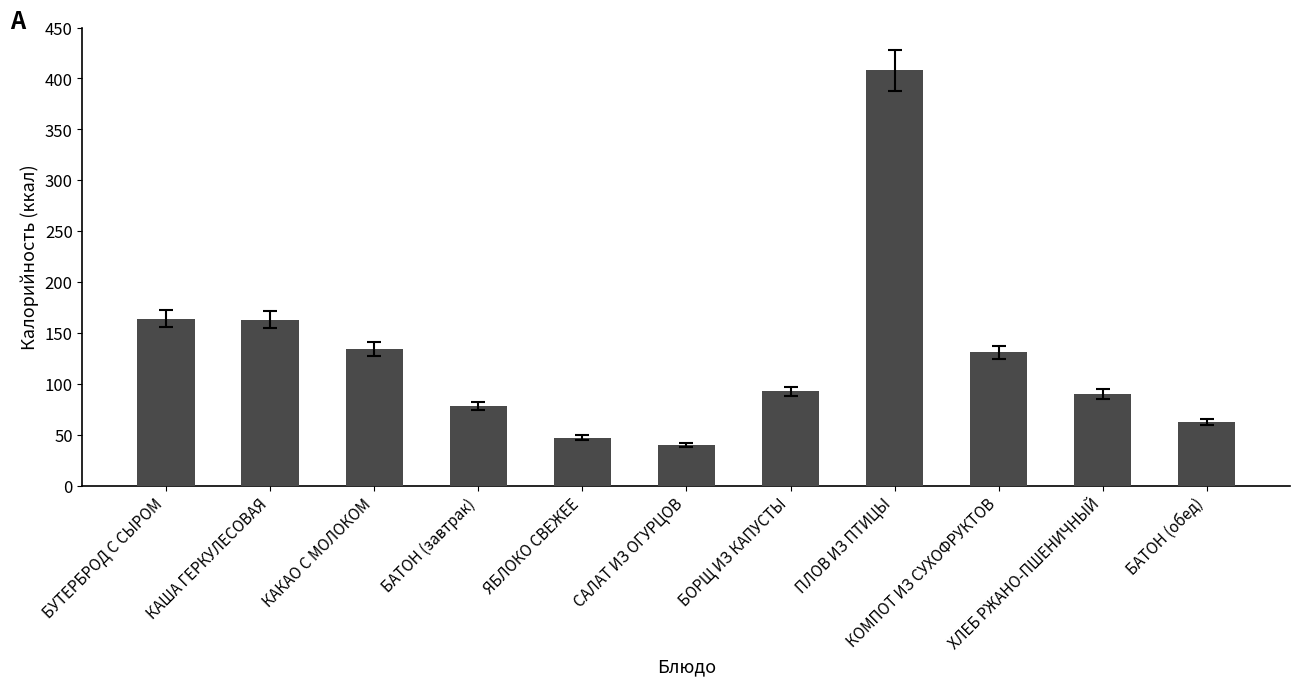

What is the minimum value shown in the chart?

40.2